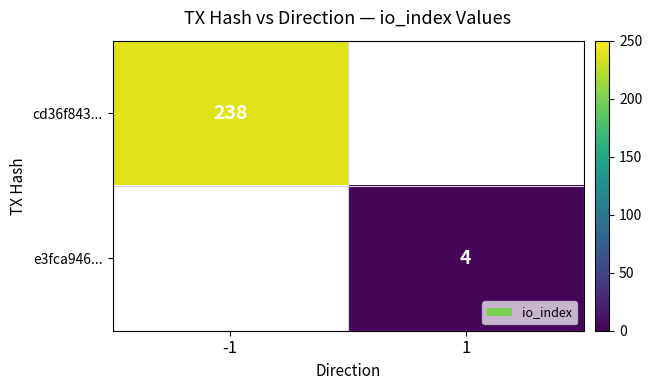

The cd36f843... series shows 238 at -1. True or false?

True